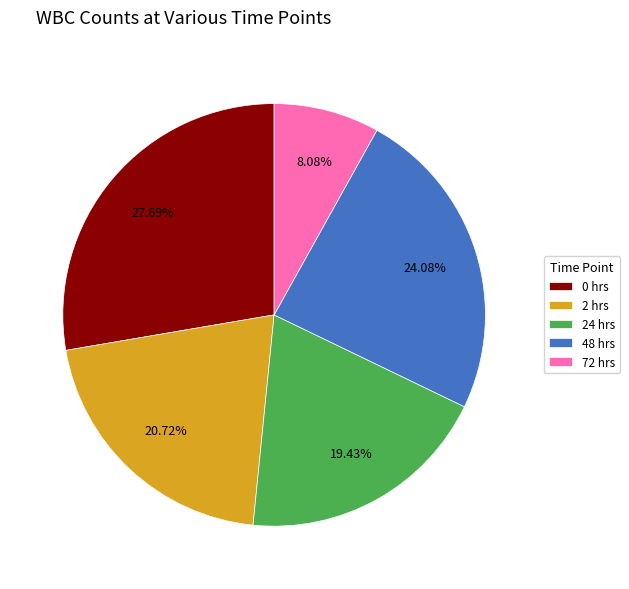

What is the smallest slice in the pie chart?

72 hrs